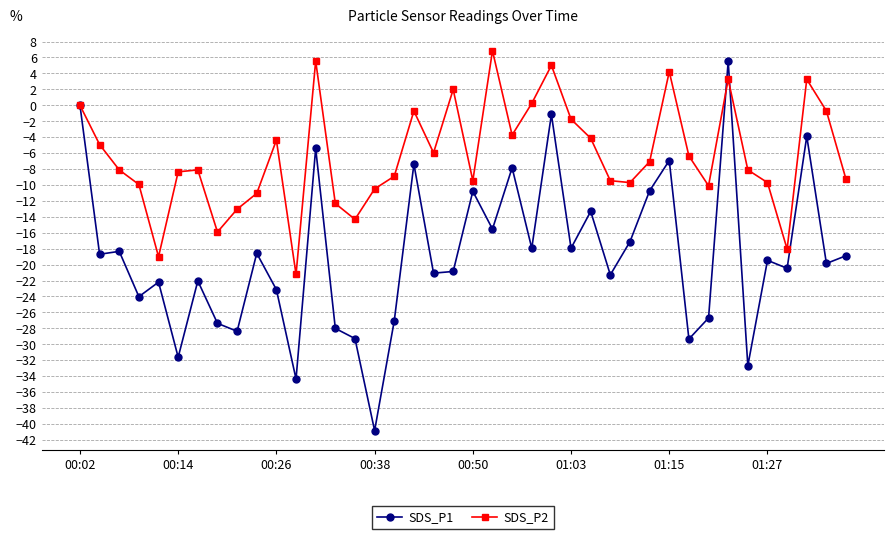

List the series in order of their overall mean, highest first.

SDS_P2, SDS_P1